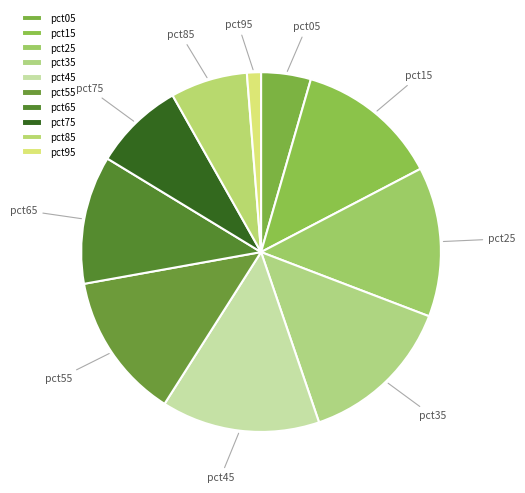

The pct95 slice represents 1% of the pie. True or false?

True